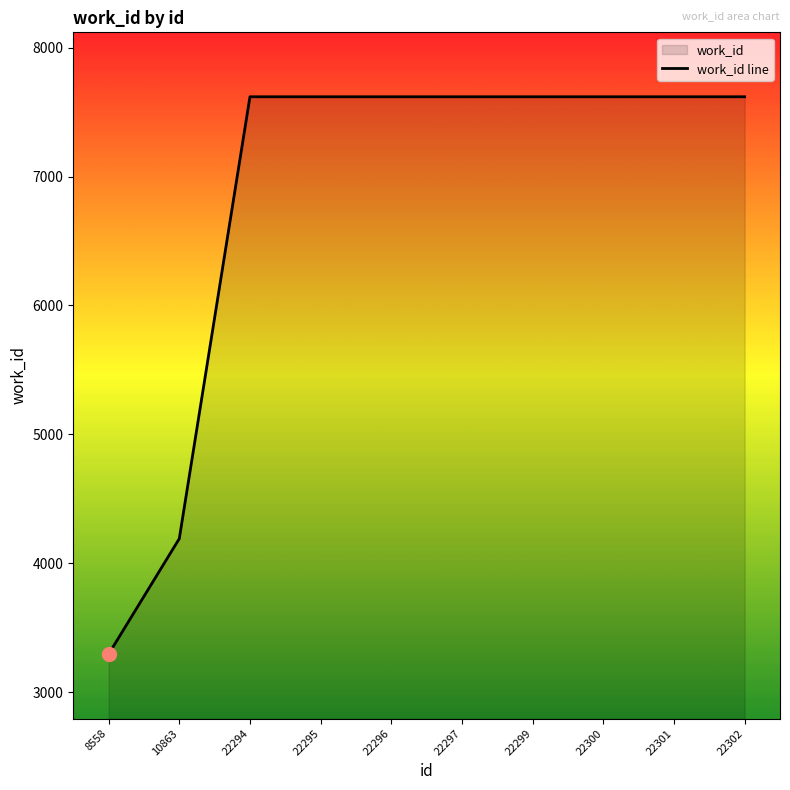

Approximately how many times larger is the value at 22295 compared to 22299?

1.0